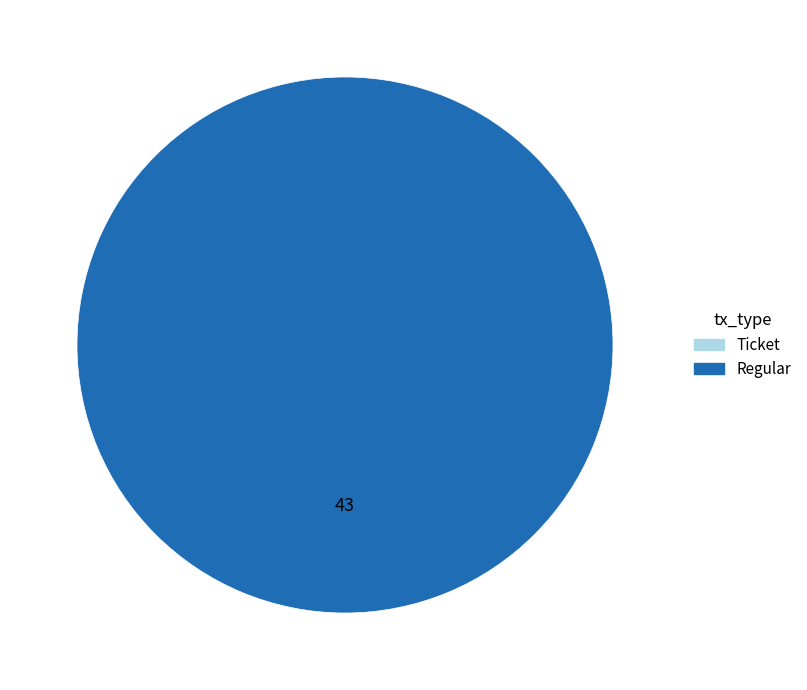

What is the change in value from Ticket to Regular?

+43